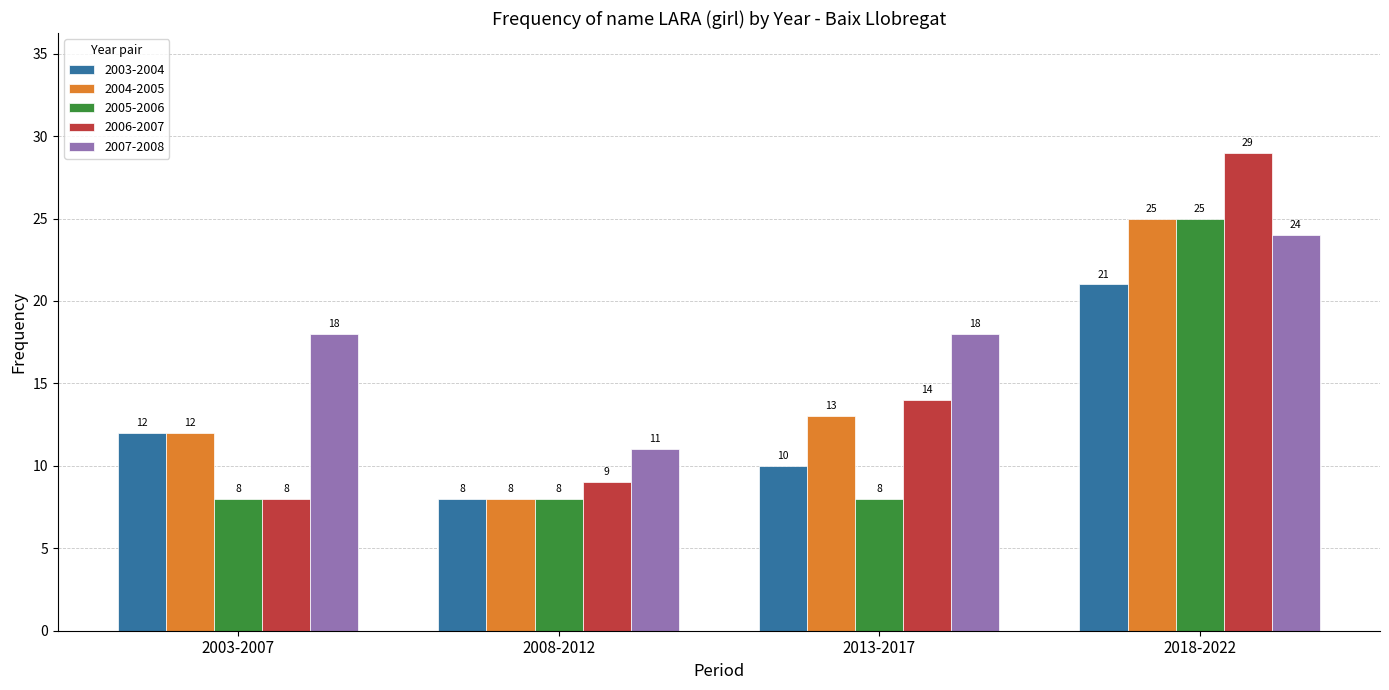

True or false: 2006-2007 has a value of 14 at 2013-2017.

True